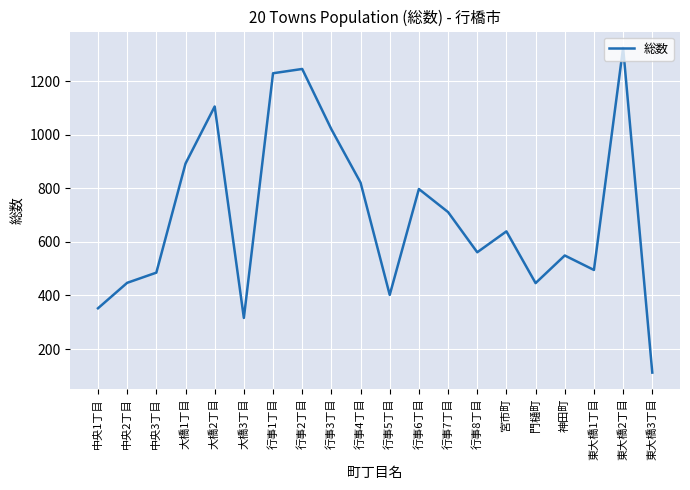

How many interior local peaks (higher than both neighbors) does the data have?

6